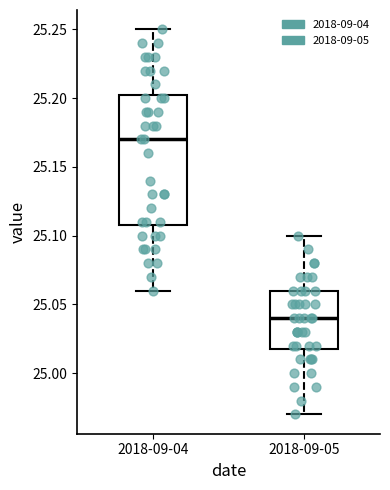

Reading left to right, read every box against the y-axis: the position of its median line, the range the box covers, and the ends of its whiskers. The values are not printed on the chart, so give them approximately, as read against the axis.

2018-09-04: median 25.170, box 25.110 to 25.205, whiskers 25.060 to 25.250
2018-09-05: median 25.040, box 25.020 to 25.060, whiskers 24.970 to 25.100